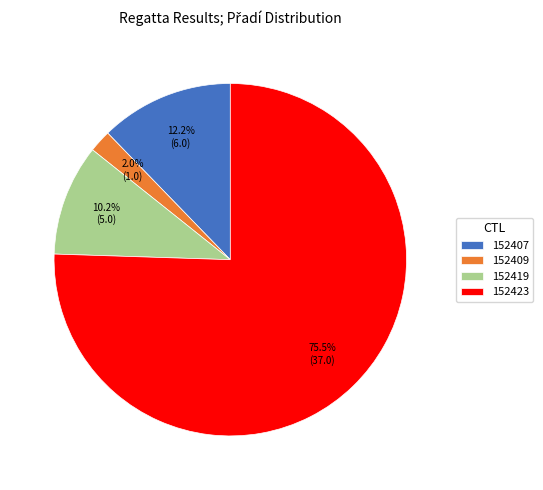

What is the largest slice in the pie chart?

152423